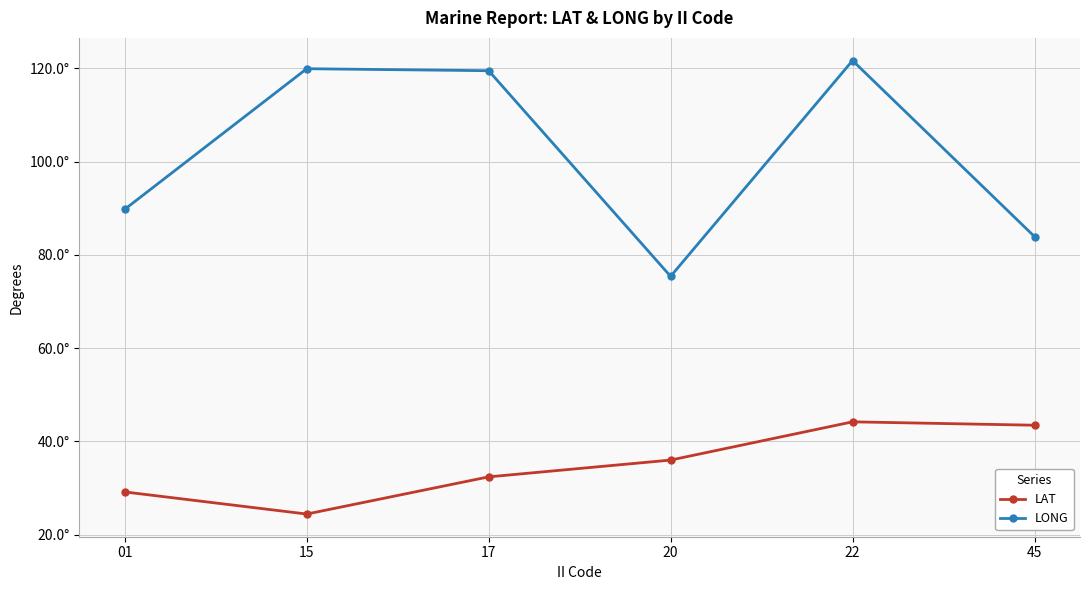

What are all the series names shown in the legend?

LAT, LONG